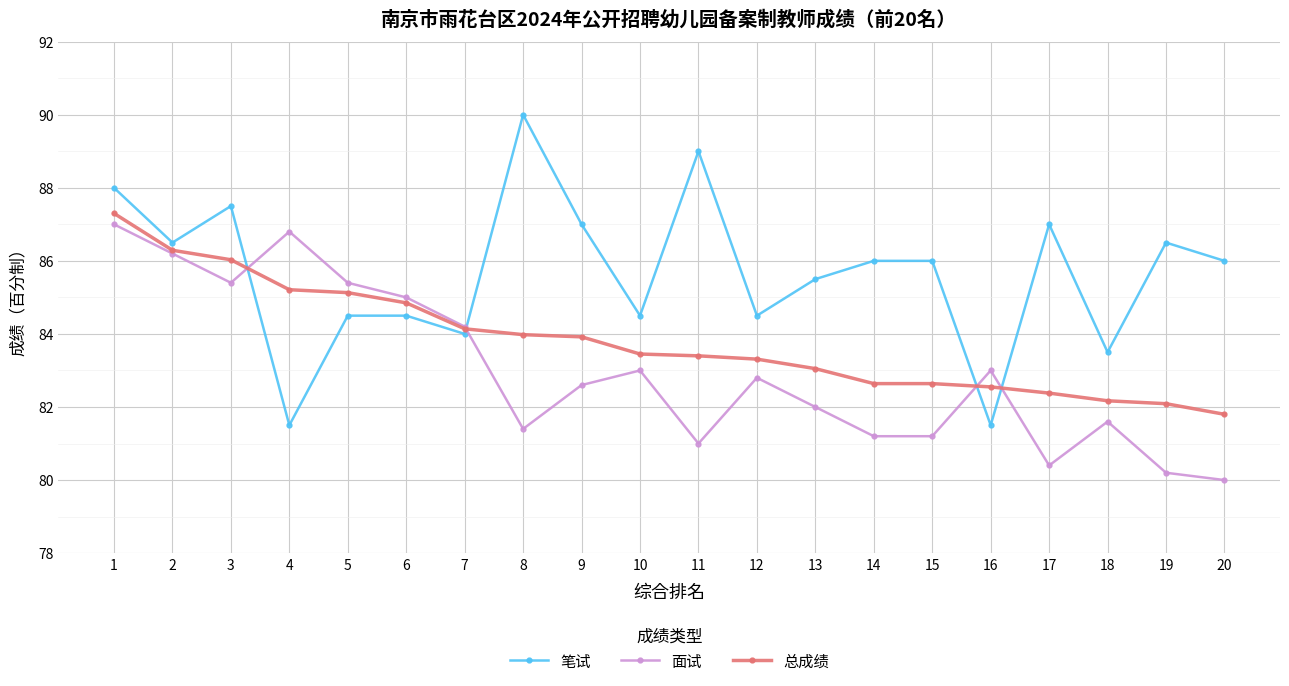

Which series has the widest spread of values?

笔试